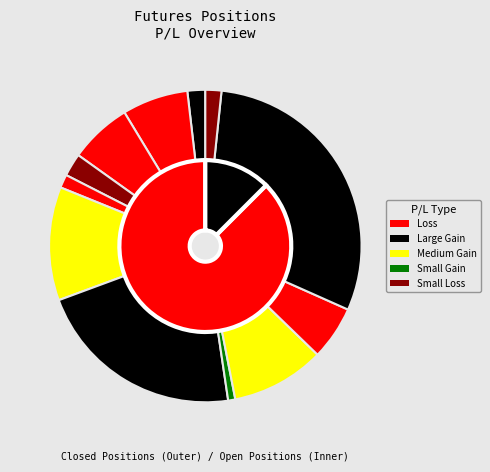

The S slice represents 16% of the pie. True or false?

False